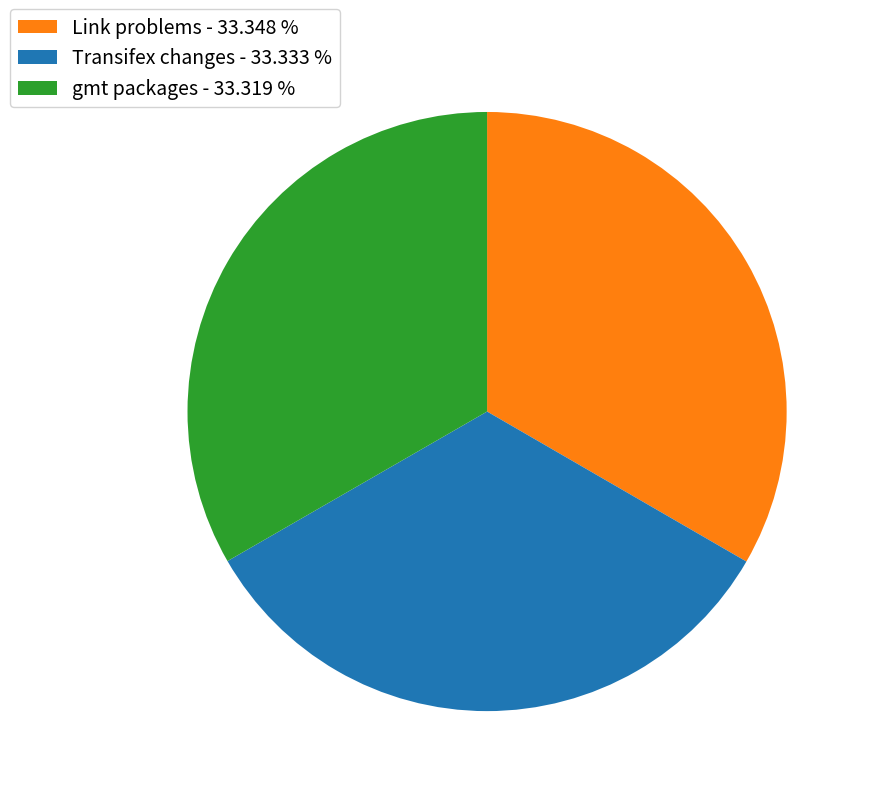

Count the number of slices in the pie.

3